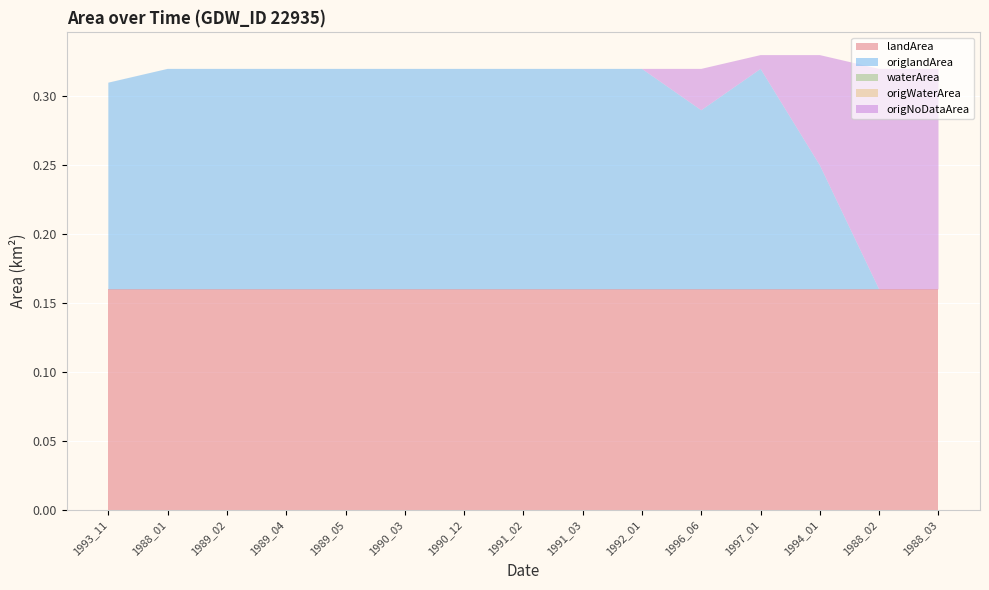

Reading left to right, transcribe all the data shown in this chart.

landArea: 1993_11=0.2	1988_01=0.2	1989_02=0.2	1989_04=0.2	1989_05=0.2	1990_03=0.2	1990_12=0.2	1991_02=0.2	1991_03=0.2	1992_01=0.2	1996_06=0.2	1997_01=0.2	1994_01=0.2	1988_02=0.2	1988_03=0.2
origlandArea: 1993_11=0.1	1988_01=0.2	1989_02=0.2	1989_04=0.2	1989_05=0.2	1990_03=0.2	1990_12=0.2	1991_02=0.2	1991_03=0.2	1992_01=0.2	1996_06=0.1	1997_01=0.2	1994_01=0.1	1988_02=0.0	1988_03=0.0
waterArea: 1993_11=0.0	1988_01=0.0	1989_02=0.0	1989_04=0.0	1989_05=0.0	1990_03=0.0	1990_12=0.0	1991_02=0.0	1991_03=0.0	1992_01=0.0	1996_06=0.0	1997_01=0.0	1994_01=0.0	1988_02=0.0	1988_03=0.0
origWaterArea: 1993_11=0.0	1988_01=0.0	1989_02=0.0	1989_04=0.0	1989_05=0.0	1990_03=0.0	1990_12=0.0	1991_02=0.0	1991_03=0.0	1992_01=0.0	1996_06=0.0	1997_01=0.0	1994_01=0.0	1988_02=0.0	1988_03=0.0
origNoDataArea: 1993_11=0.0	1988_01=0.0	1989_02=0.0	1989_04=0.0	1989_05=0.0	1990_03=0.0	1990_12=0.0	1991_02=0.0	1991_03=0.0	1992_01=0.0	1996_06=0.0	1997_01=0.0	1994_01=0.1	1988_02=0.2	1988_03=0.2